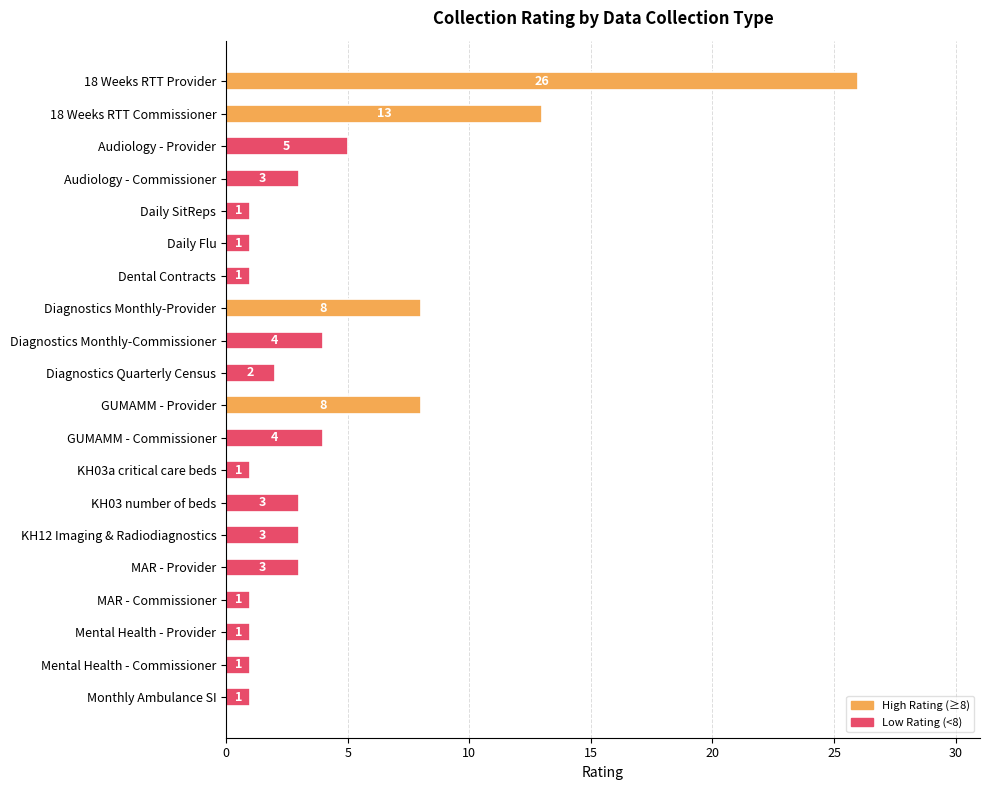

The value at Audiology - Commissioner is 3. True or false?

True